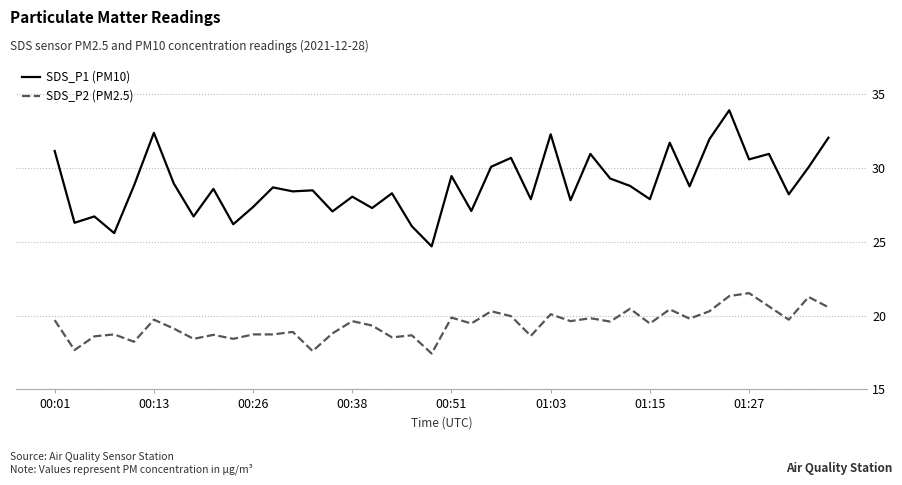

True or false: SDS_P1 (PM10) and SDS_P2 (PM2.5) cross at least once.

False